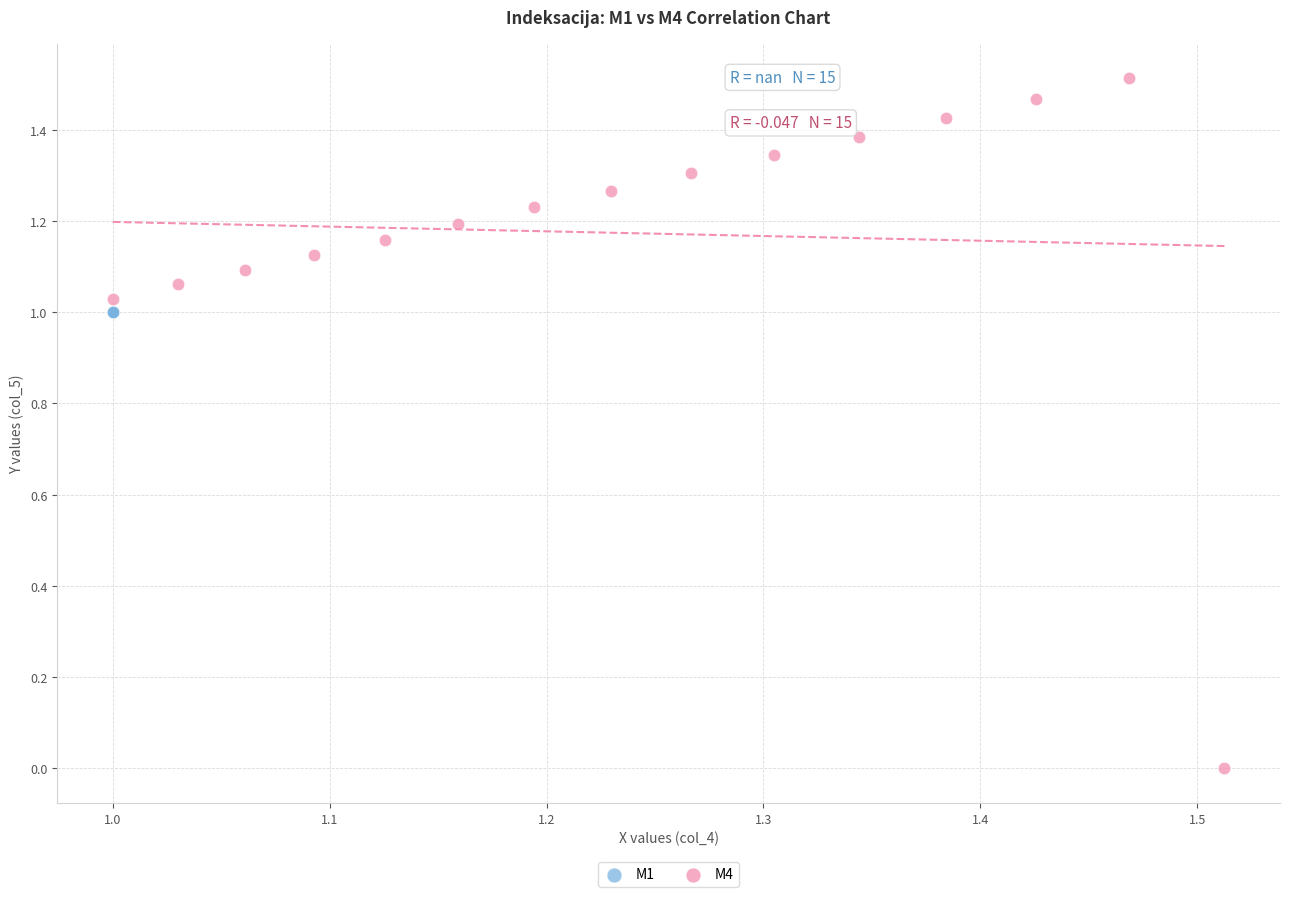

Which series contains the lowest Y value?

M4